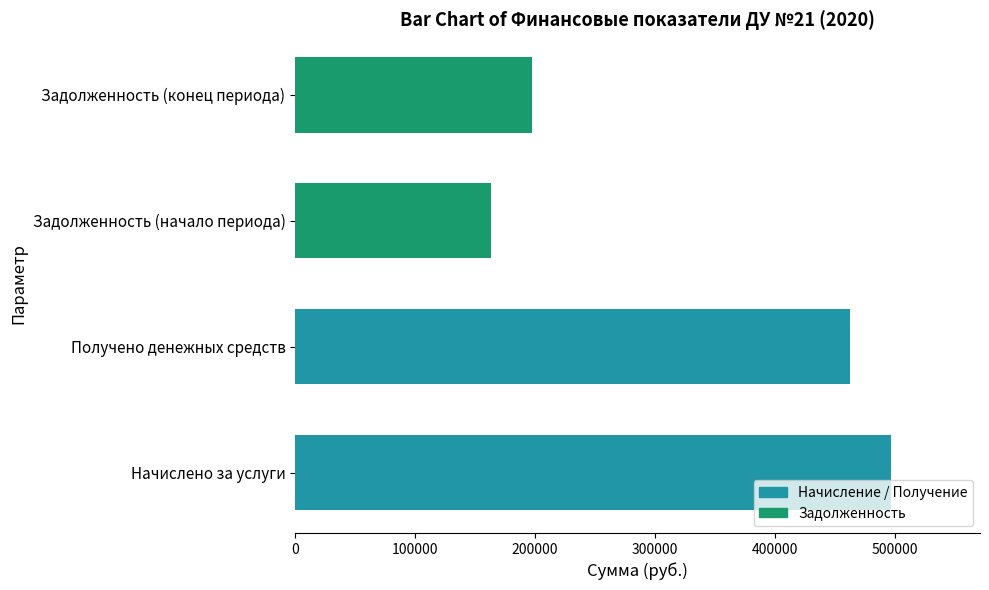

What is the ratio of the value at Задолженность (конец периода) to the value at Получено денежных средств?

0.4